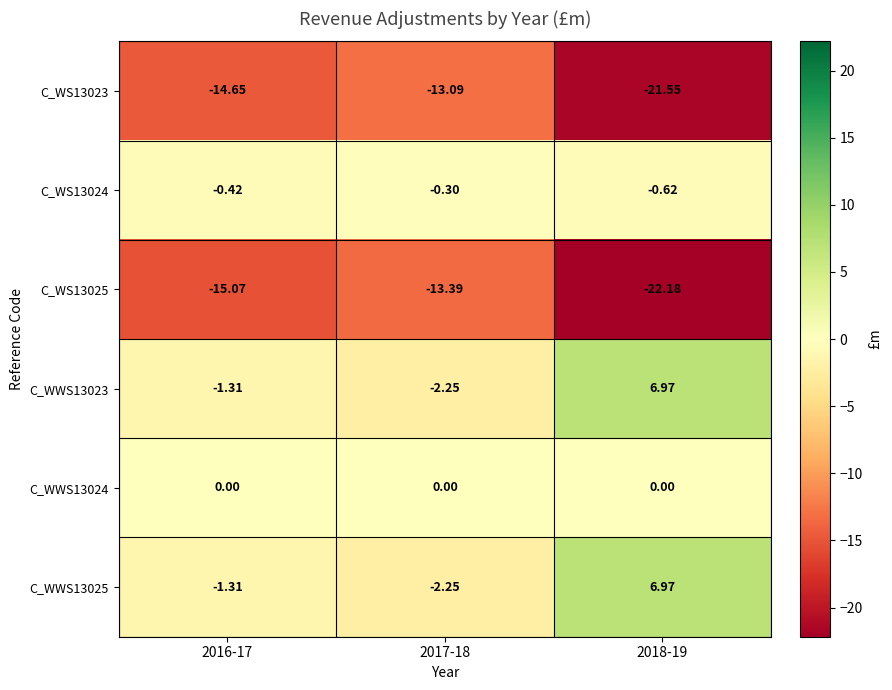

At 2017-18, list the series in order from largest to smallest.

C_WWS13024, C_WS13024, C_WWS13023, C_WWS13025, C_WS13023, C_WS13025